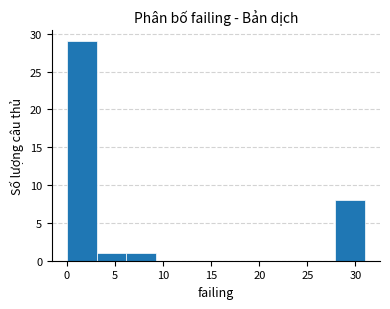

Reading left to right, list every bar in this chart as the range it spans on the x-axis followed by its height. Neither the bar edges nor the heights are printed on the chart, so give them approximately, as read against the axes.

0.0 to 3.1: 29
3.1 to 6.2: 1
6.2 to 9.3: 1
9.3 to 12.4: 0
12.4 to 15.5: 0
15.5 to 18.6: 0
18.6 to 21.7: 0
21.7 to 24.8: 0
24.8 to 27.9: 0
27.9 to 31.0: 8